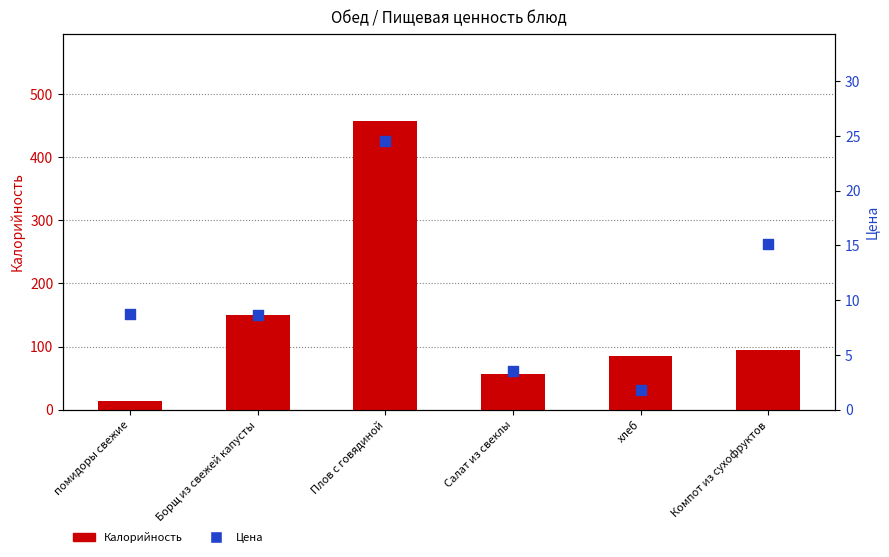

Which series has the widest spread of Y values?

Калорийность